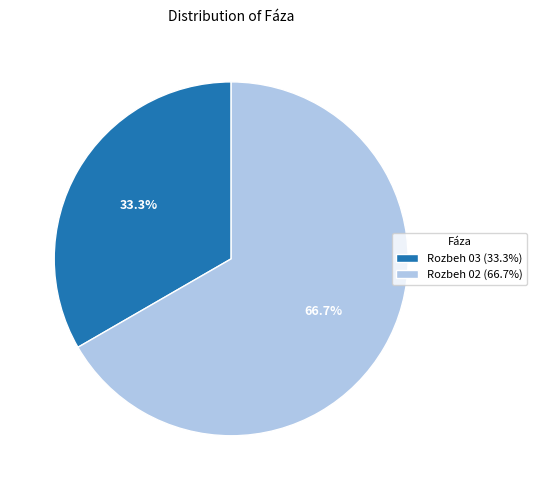

Between Rozbeh 03 and Rozbeh 02, which is larger?

Rozbeh 02